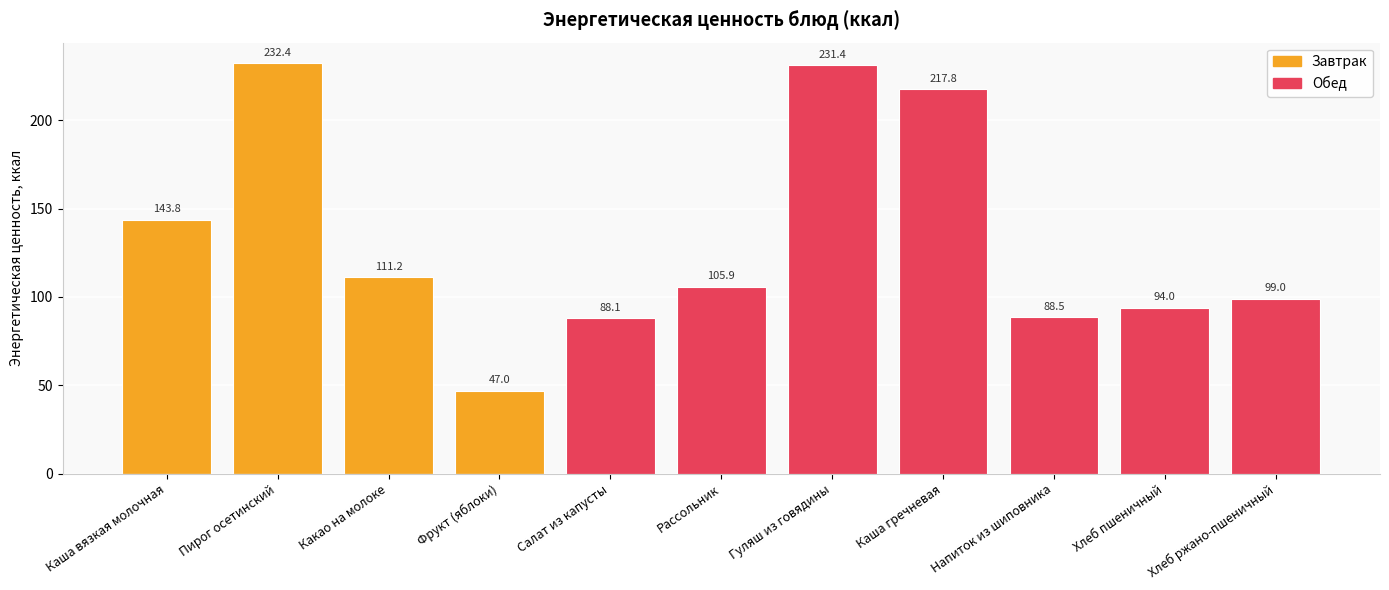

At which label does Завтрак reach its minimum?

Салат из капусты